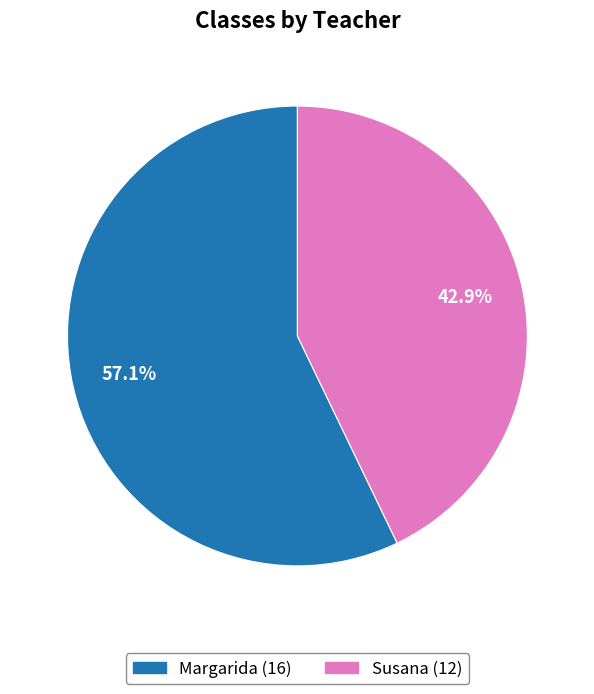

What is the ratio of the value at Margarida to the value at Susana?

1.3